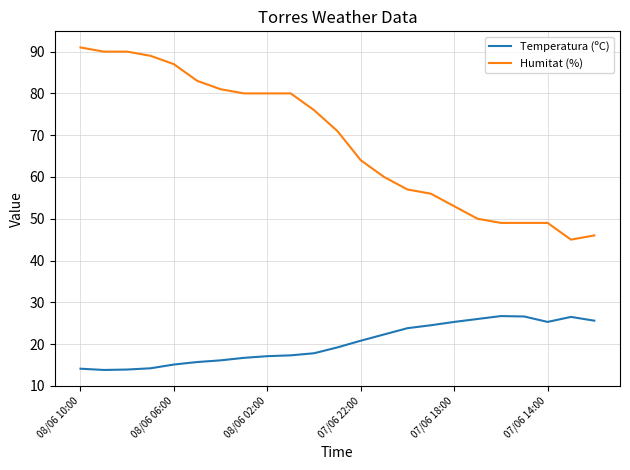

What is the difference between the maximum and minimum values in the Temperatura (ºC) series?

12.9